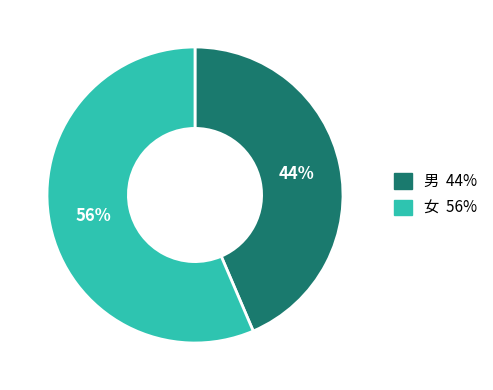

The 女 slice represents 56% of the pie. True or false?

True